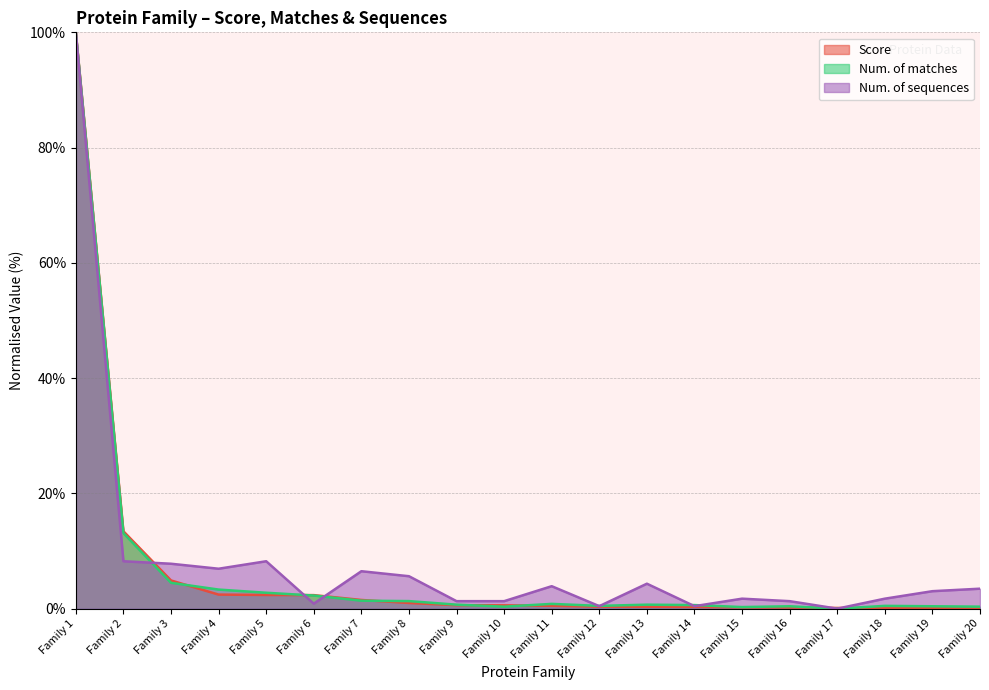

What is the difference between the Num. of matches values at Family 3 and Family 10?

4.1